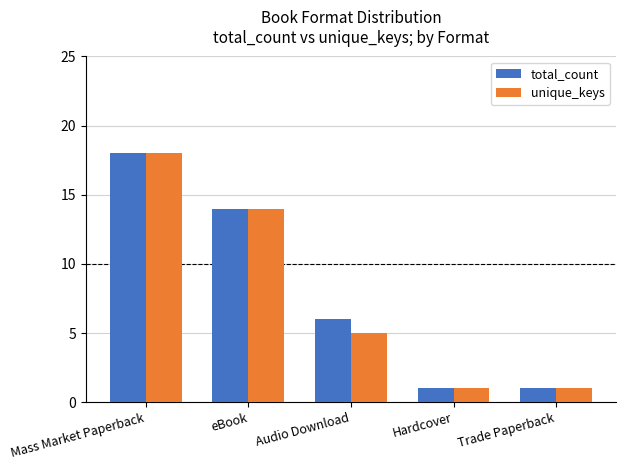

Between Mass Market Paperback and Audio Download, which series saw the biggest shift?

unique_keys